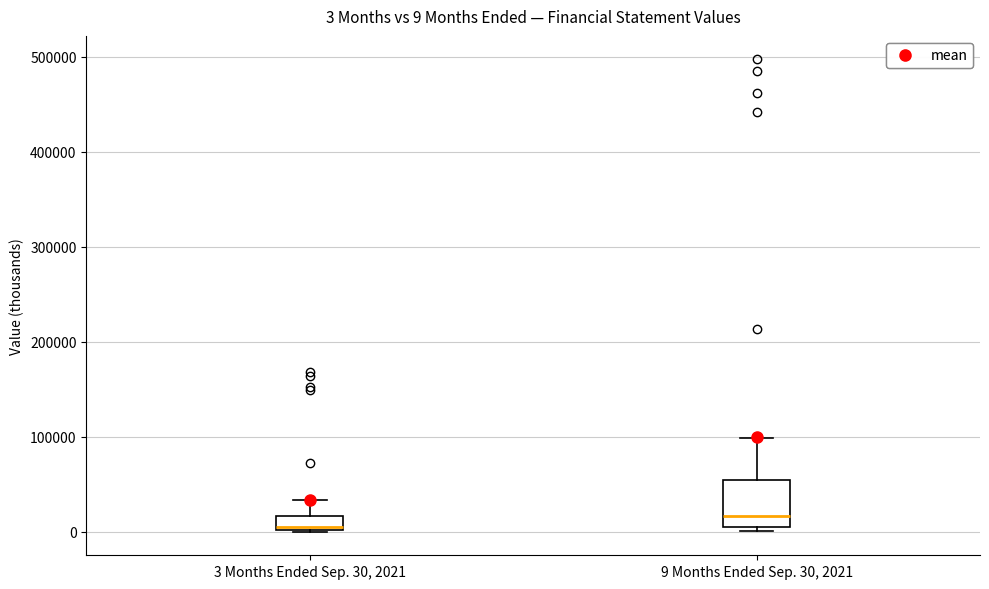

Which box has the highest median line?

9 Months Ended Sep. 30, 2021